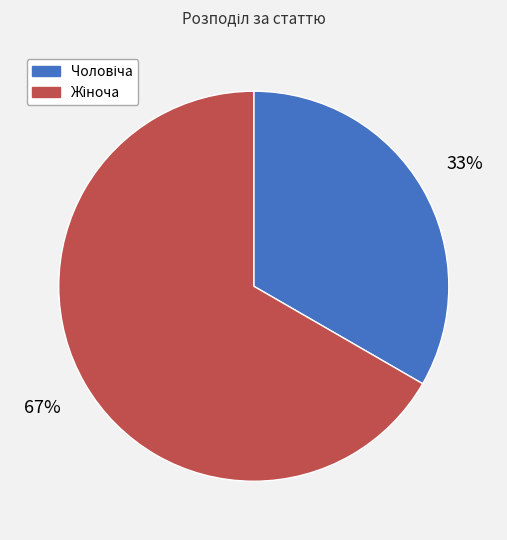

To the nearest percent, what is the average slice percentage?

50%